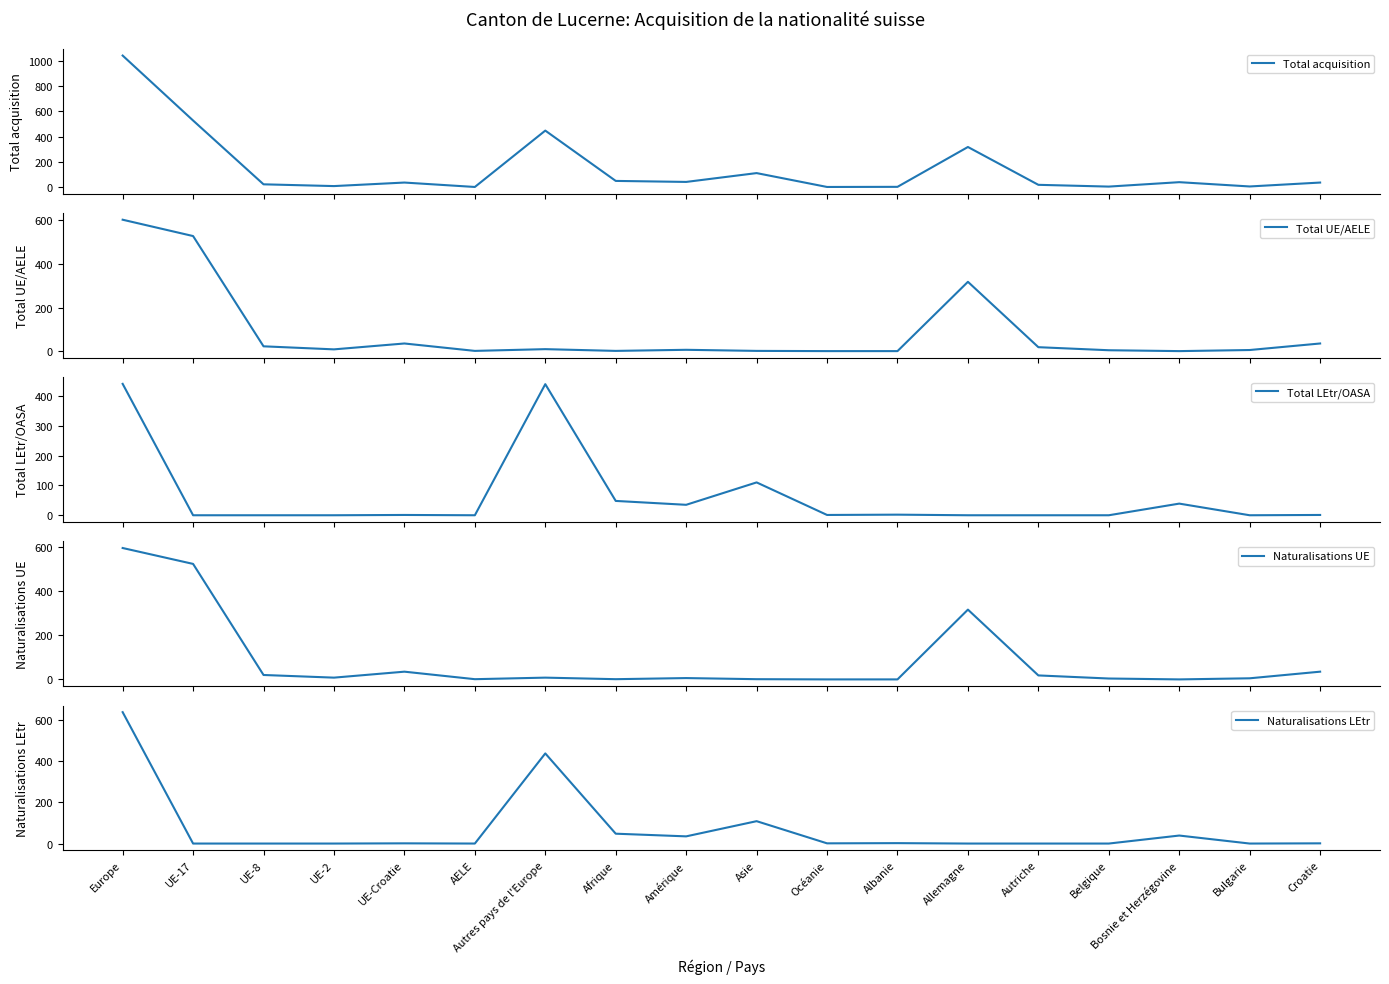

What is the difference between the Naturalisations UE values at Croatie and Allemagne?

281